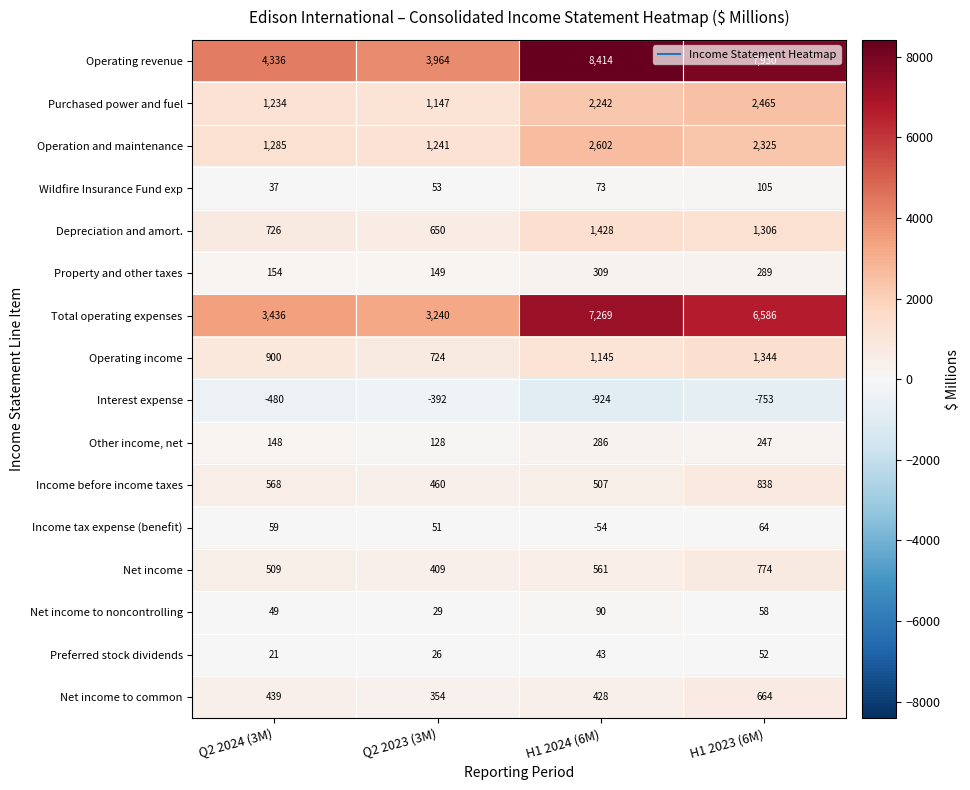

Which series changed the most between Q2 2023 (3M) and H1 2024 (6M)?

Operating revenue